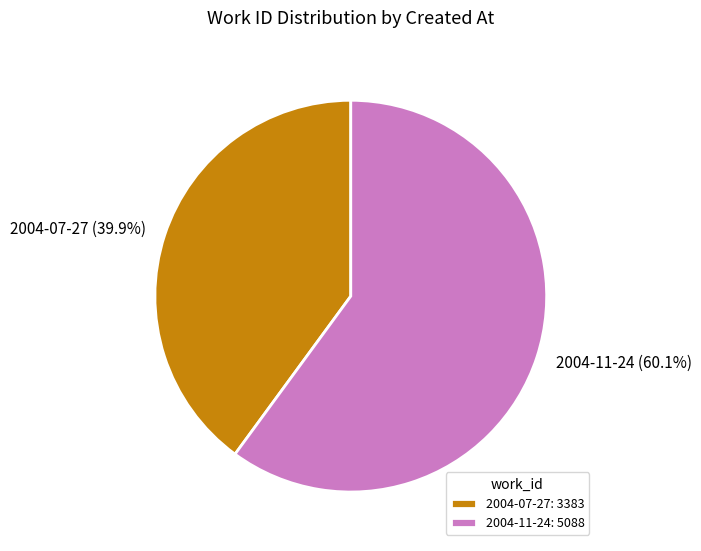

To the nearest percent, what portion does 2004-07-27 represent?

40%